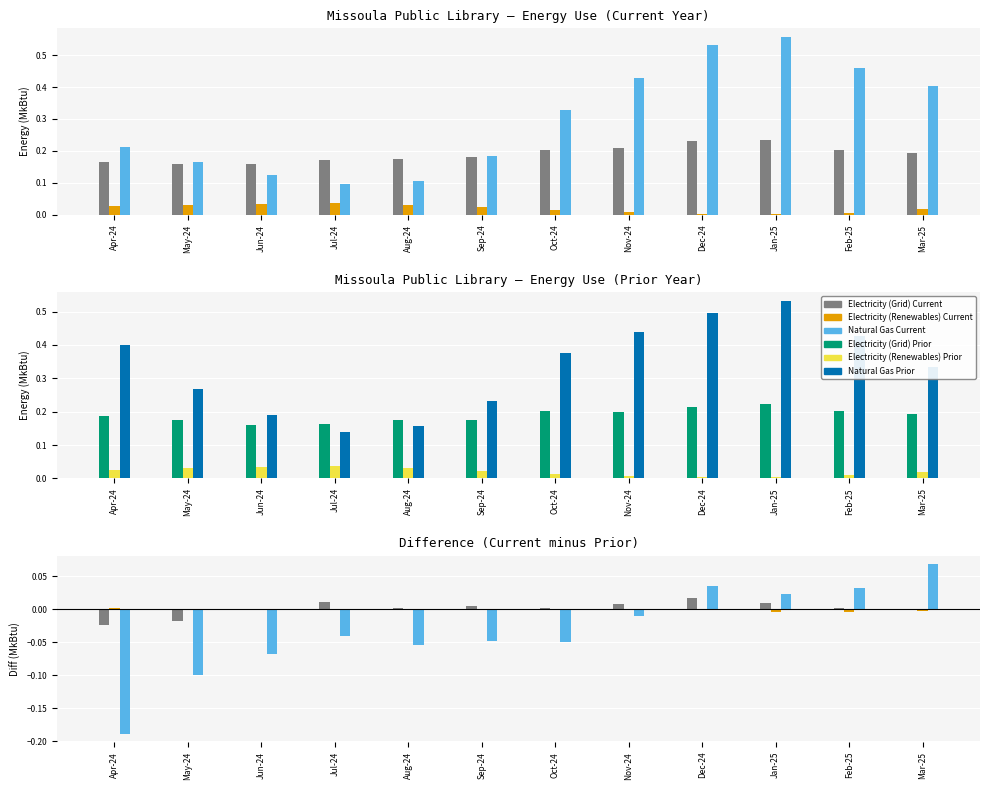

What is the difference between the maximum and minimum values in the Natural Gas Prior series?

0.4